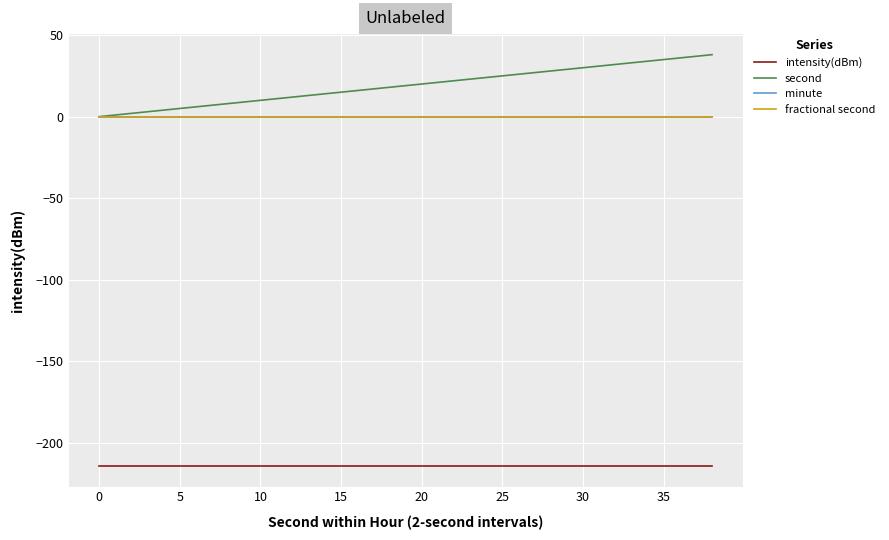

How many data points in second are less than 20?

10